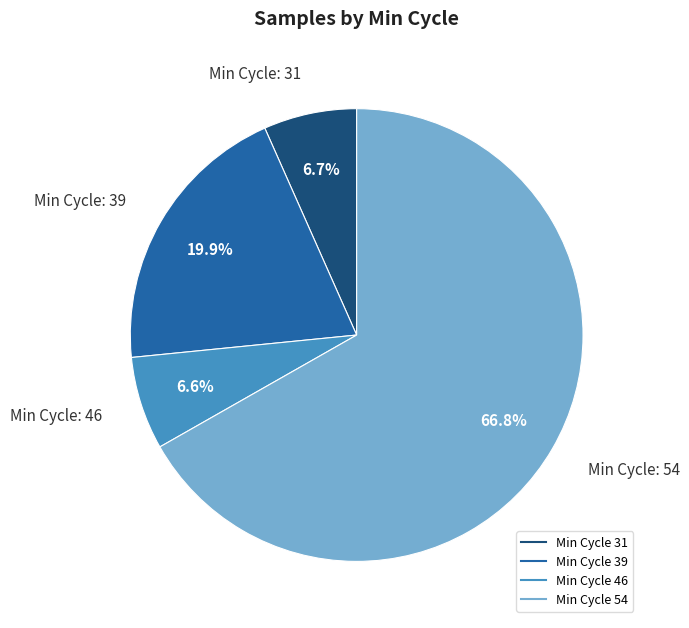

Is there a majority slice in this chart?

Yes